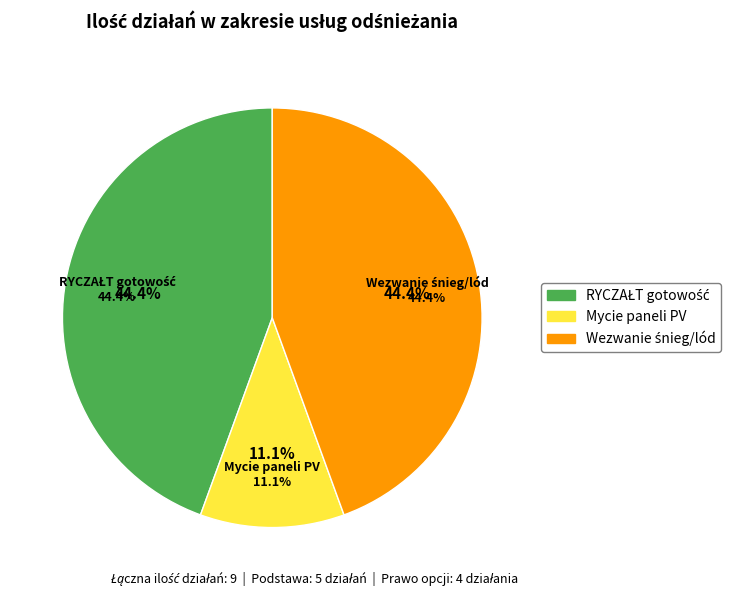

Is the sum of Mycie wszystkich paneli fotowoltaicznych and RYCZAŁT - koszt całodowego stanu gotowości greater than half?

Yes